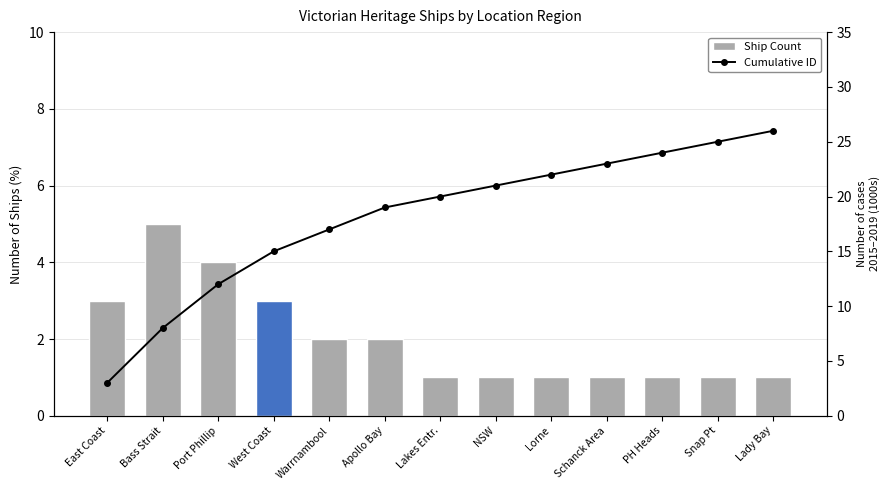

Which category has the highest value in the Cumulative Count series?

Lady Bay